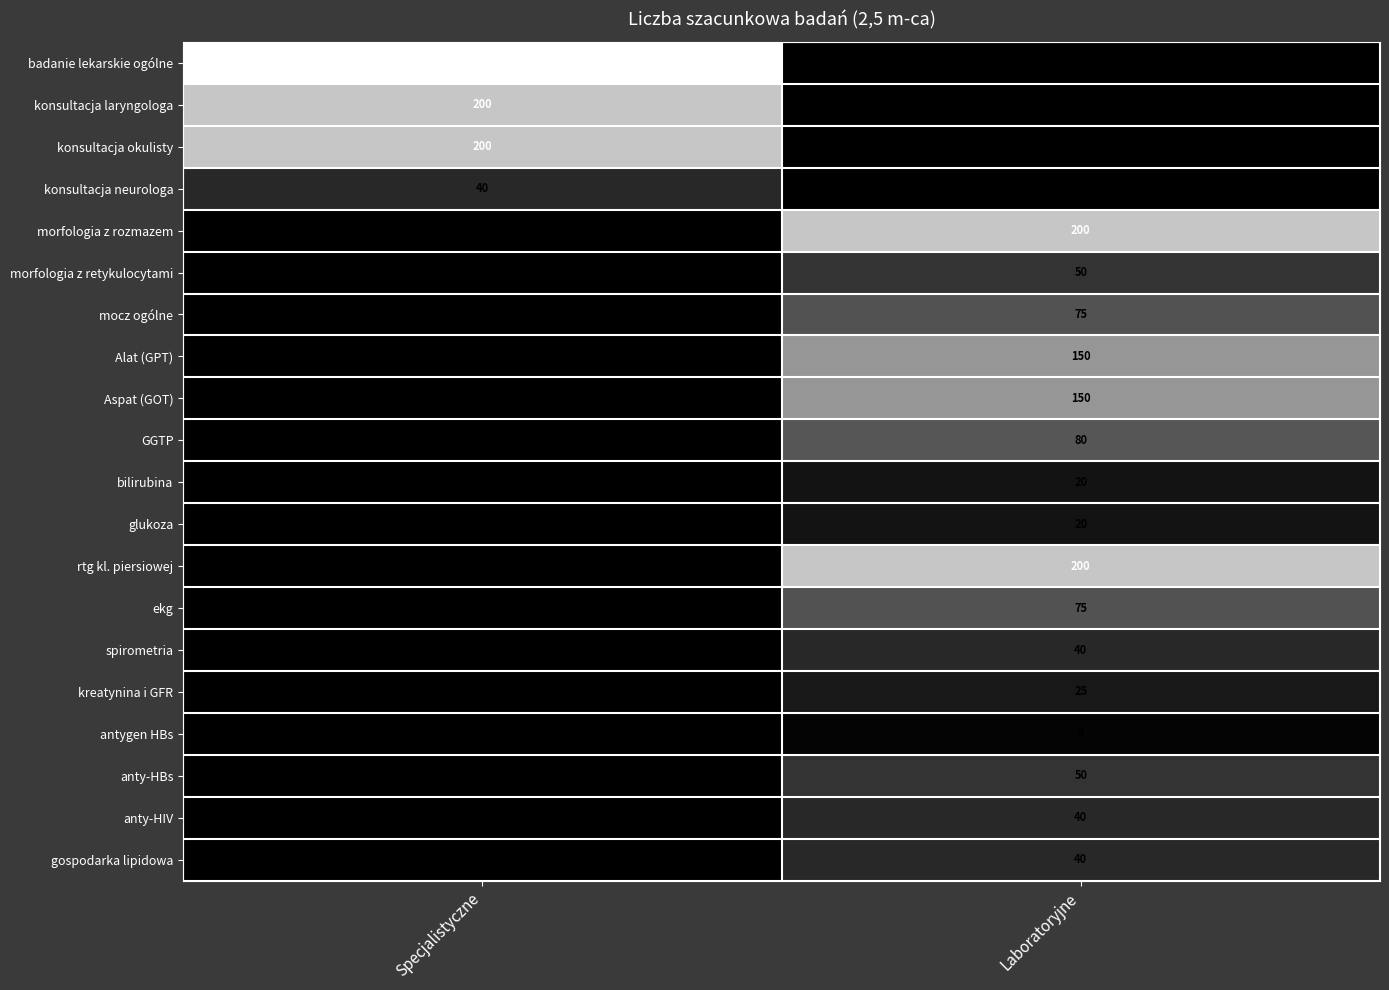

Is it true that spirometria equals 26 at Laboratoryjne?

False